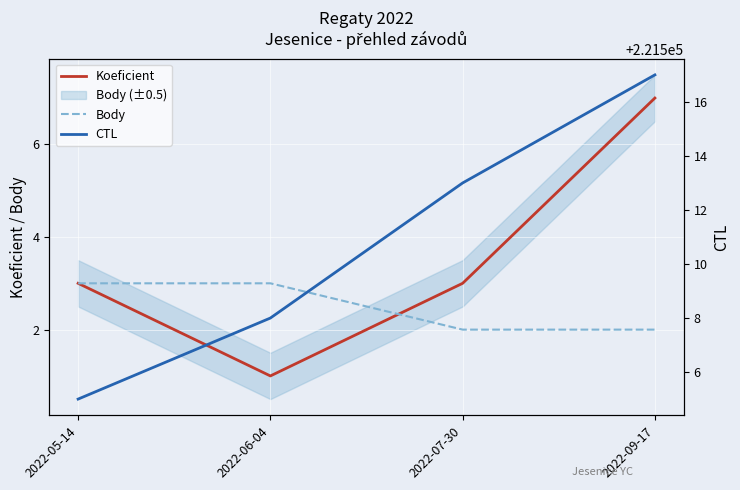

Between 2022-05-14 and 2022-09-17, which series saw the biggest shift?

CTL